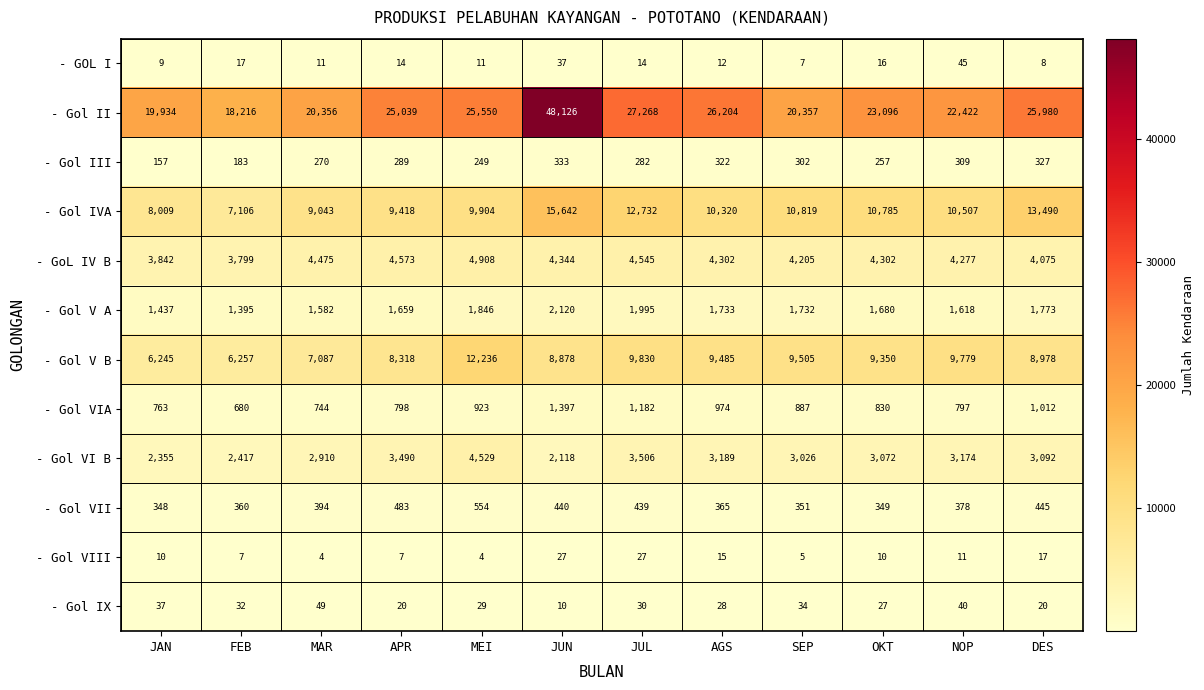

How many distinct data groups are displayed?

12